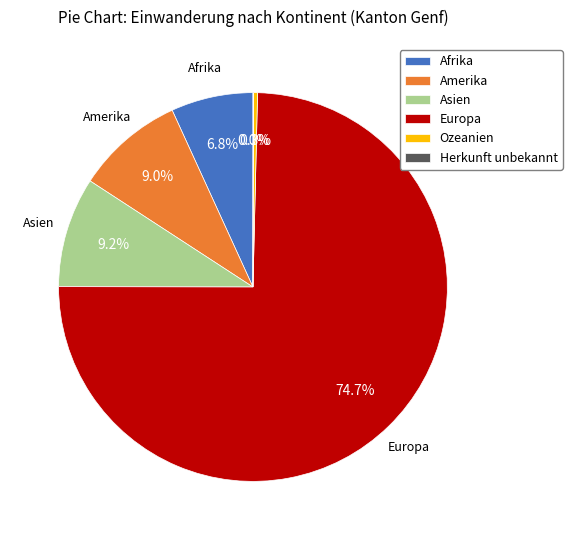

The Europa slice represents 81% of the pie. True or false?

False